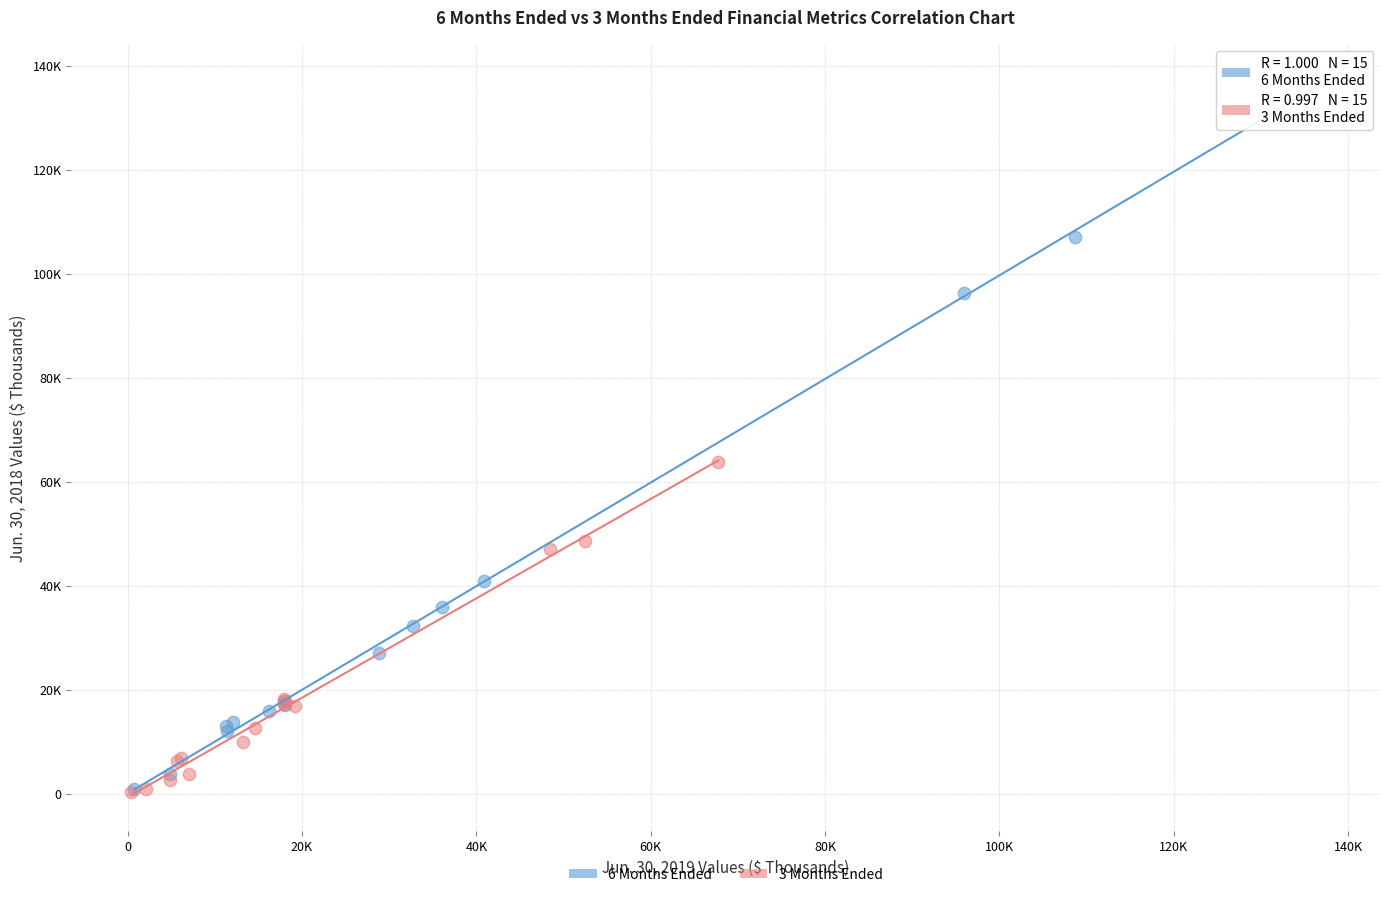

What are all the series names shown in the legend?

6 Months Ended, 3 Months Ended